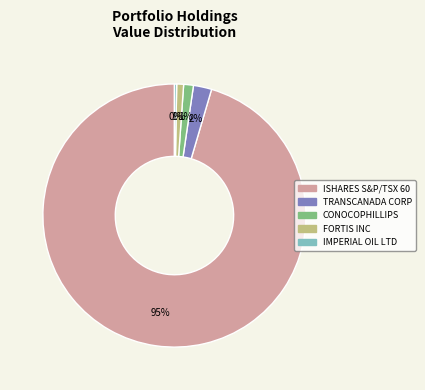

What percentage is the FORTIS INC slice, to the nearest percent?

1%